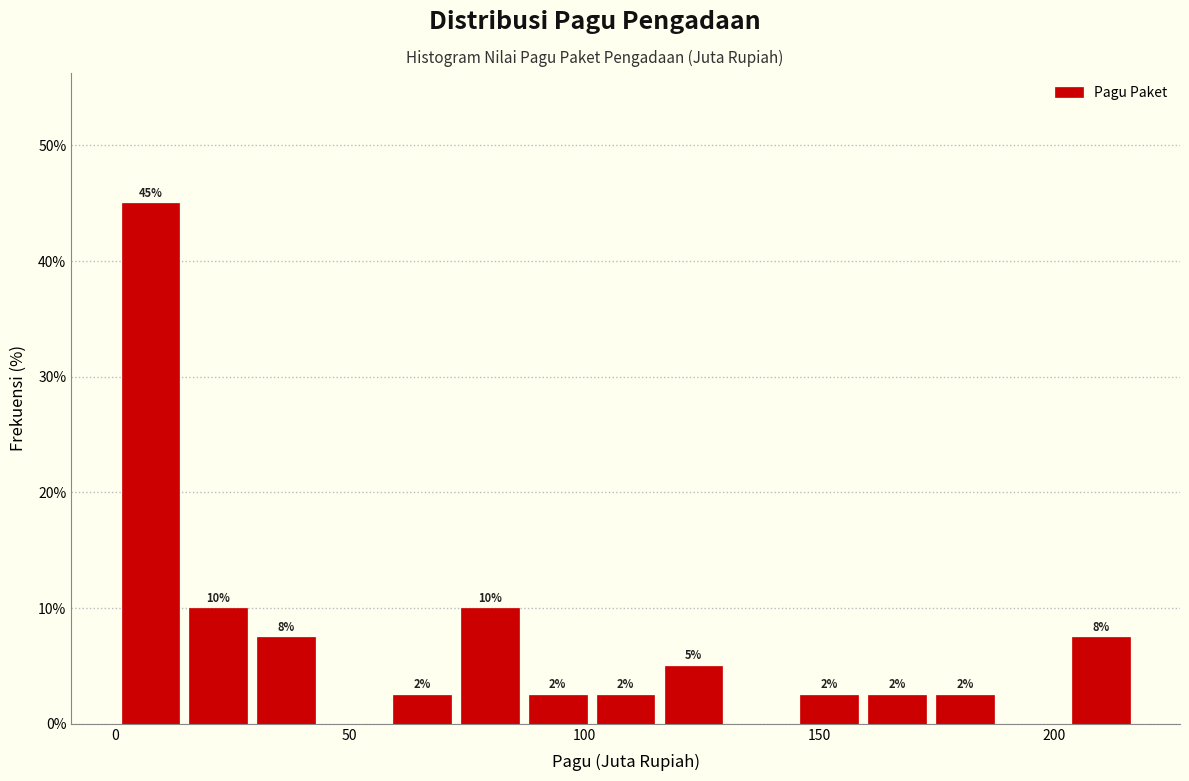

Read against the x-axis, roughly where is the centre of the tallest bar?

10